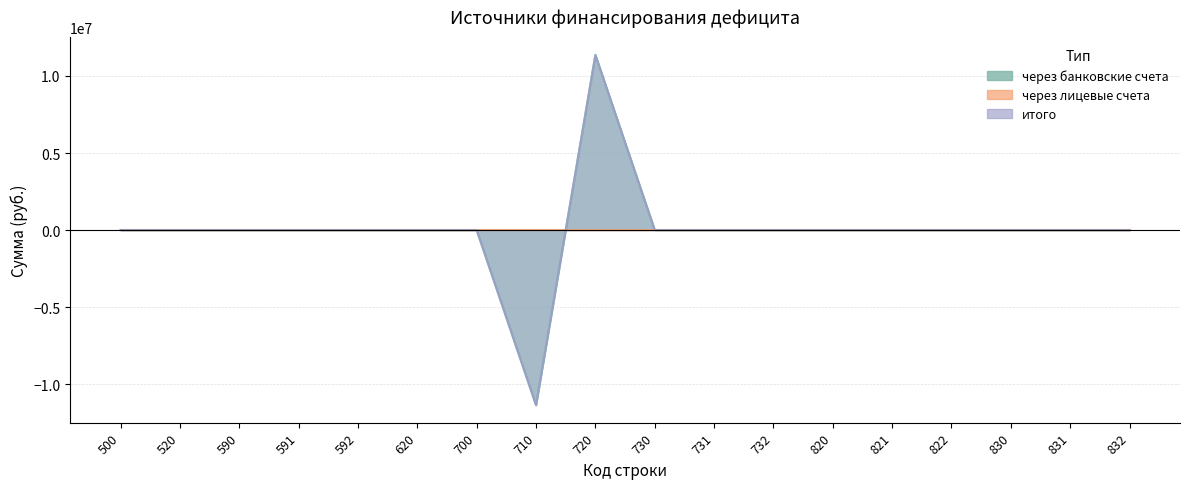

The value of через банковские счета at 720 is 4552067. True or false?

False